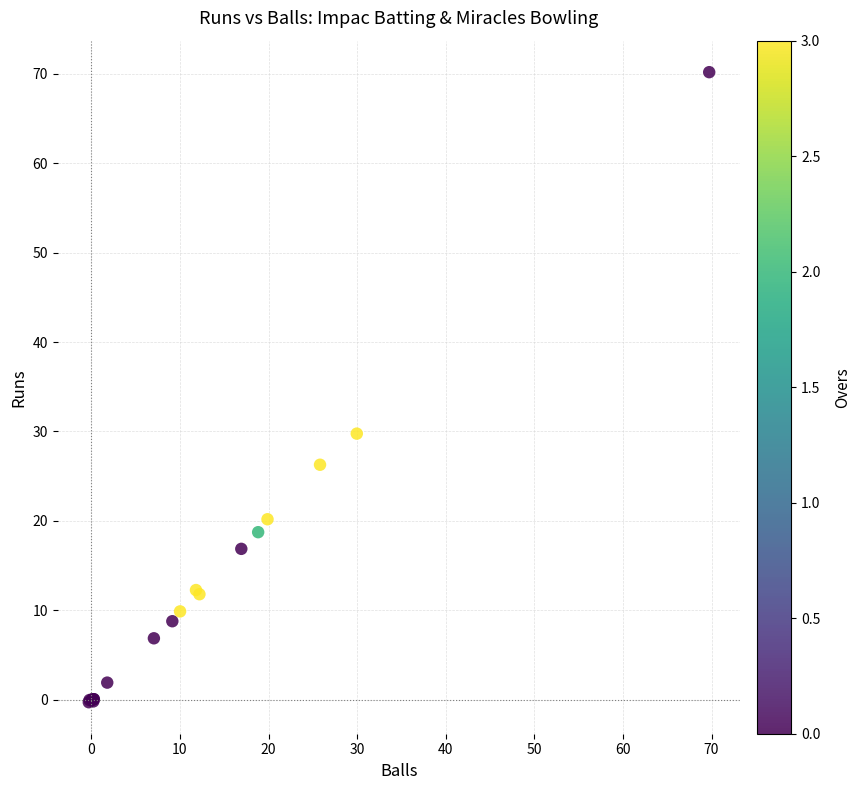

What Y value in the scatter plot is closest to 34?

29.8